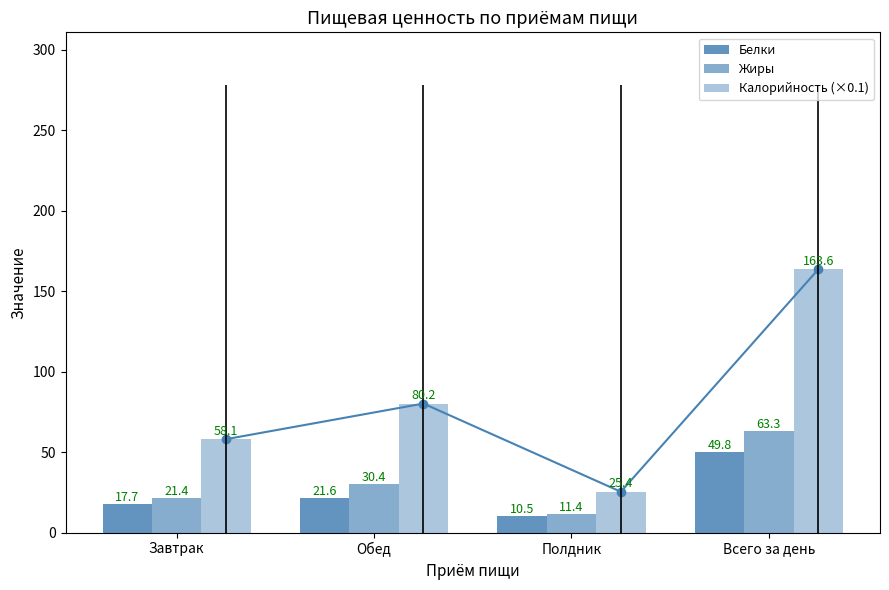

Which series changed the most between Завтрак and Полдник?

Калорийность (×0.1)